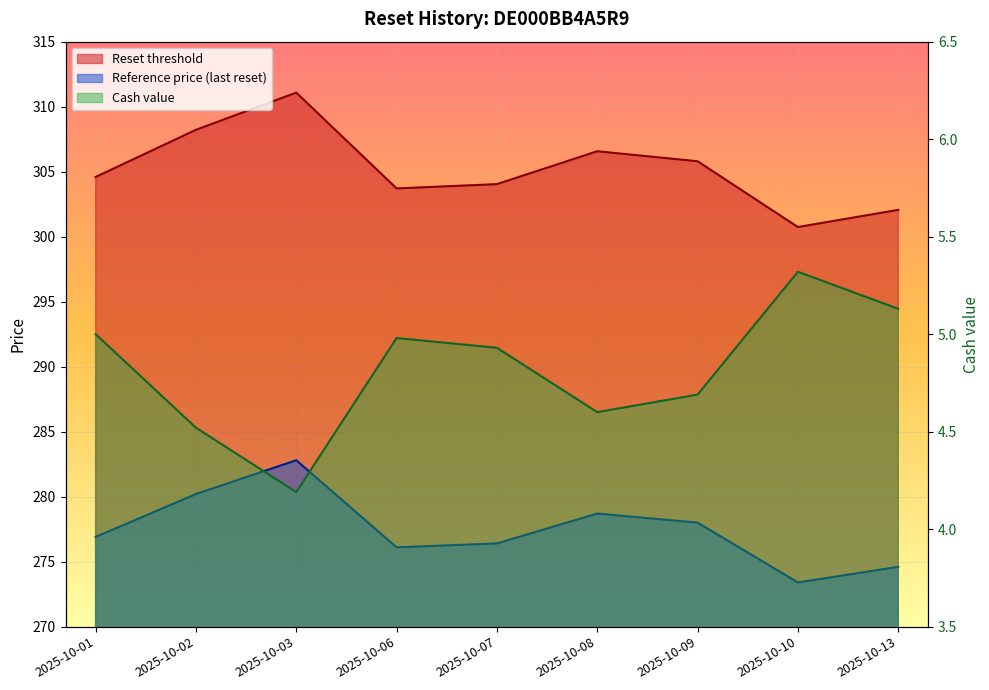

At how many categories does at least one series exceed 210?

9